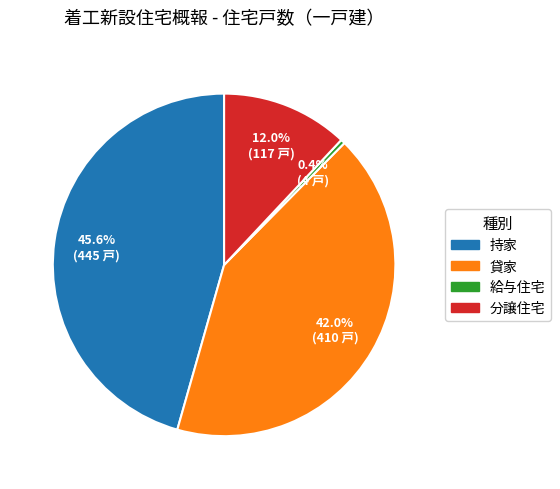

What is the smallest slice in the pie chart?

給与住宅